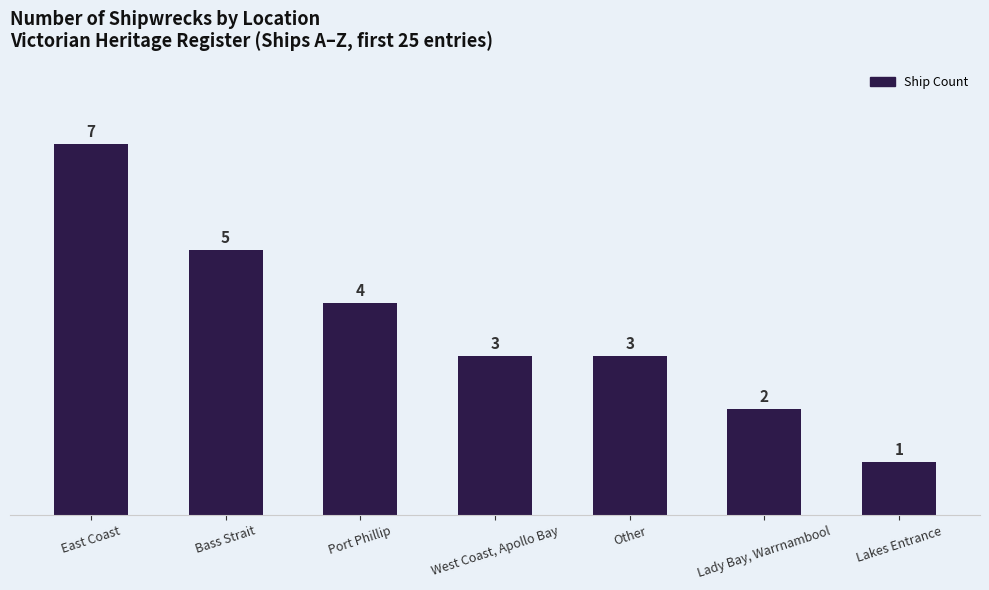

What is the greatest value displayed?

7